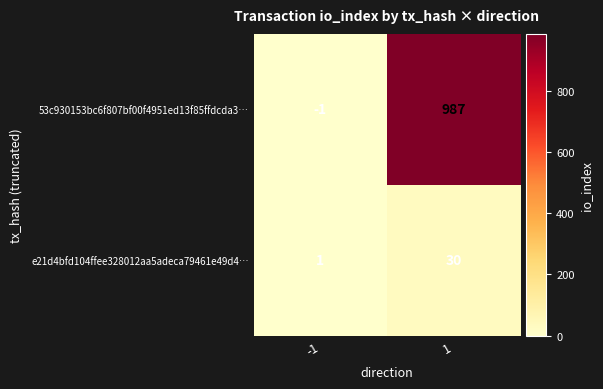

Rank the series by their maximum value, from highest to lowest.

53c930153bc6f807bf00f4951ed13f85ffdcda3…, e21d4bfd104ffee328012aa5adeca79461e49d4…